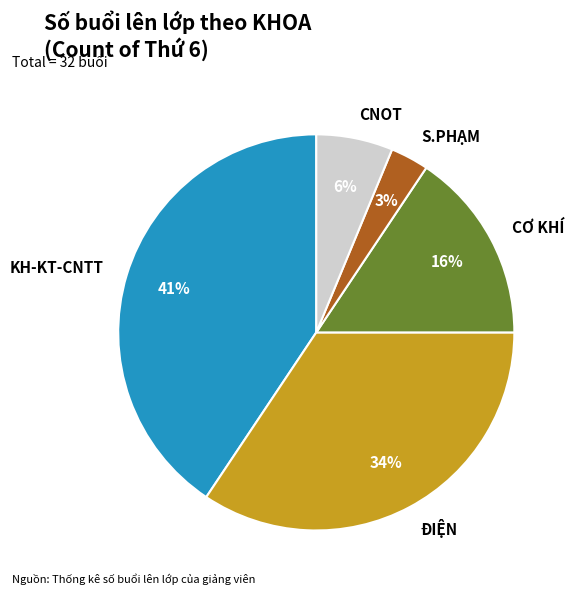

Count the number of slices in the pie.

5